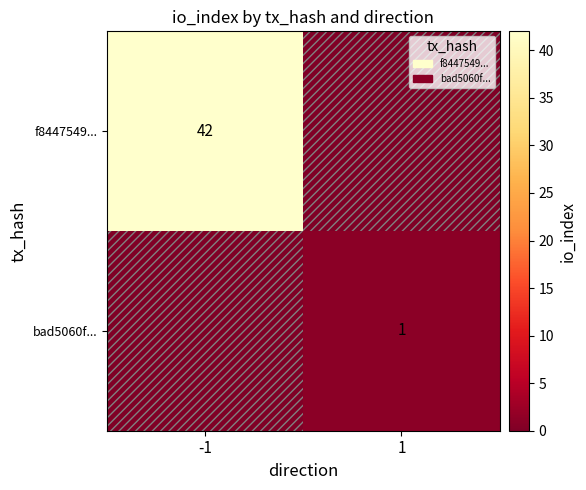

True or false: bad5060f... has a value of 2 at 1.

False